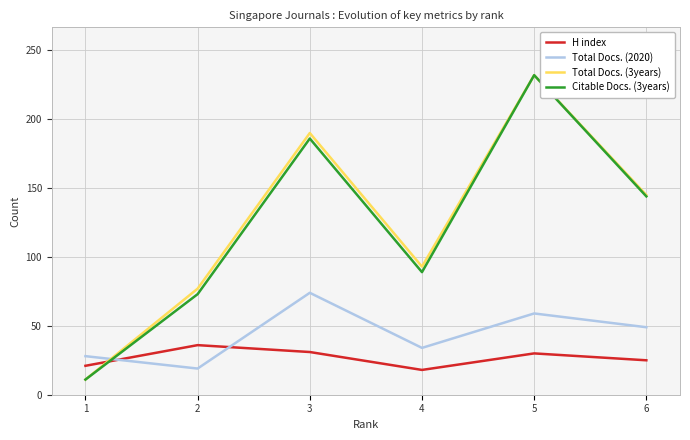

True or false: H index has a value of 21 at 3.

False